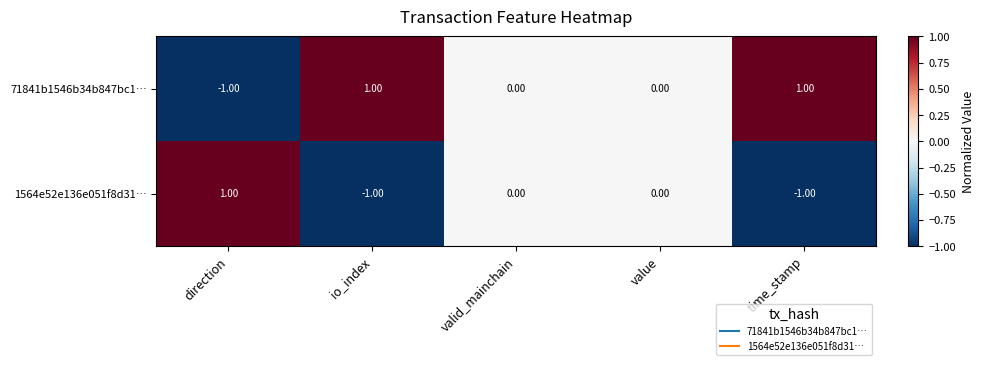

At which label does 71841b1546b34b847bc1… first exceed 0?

io_index